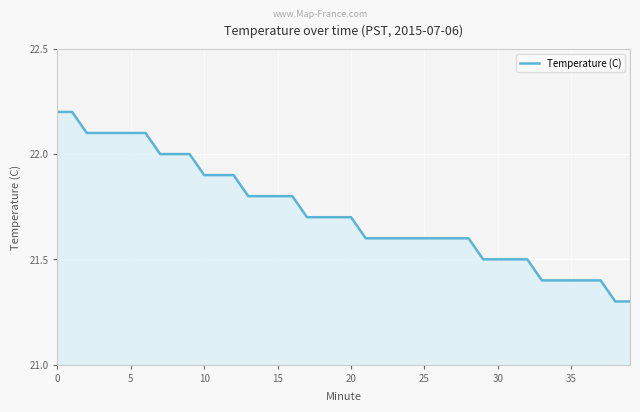

What is the minimum value shown in the chart?

21.3